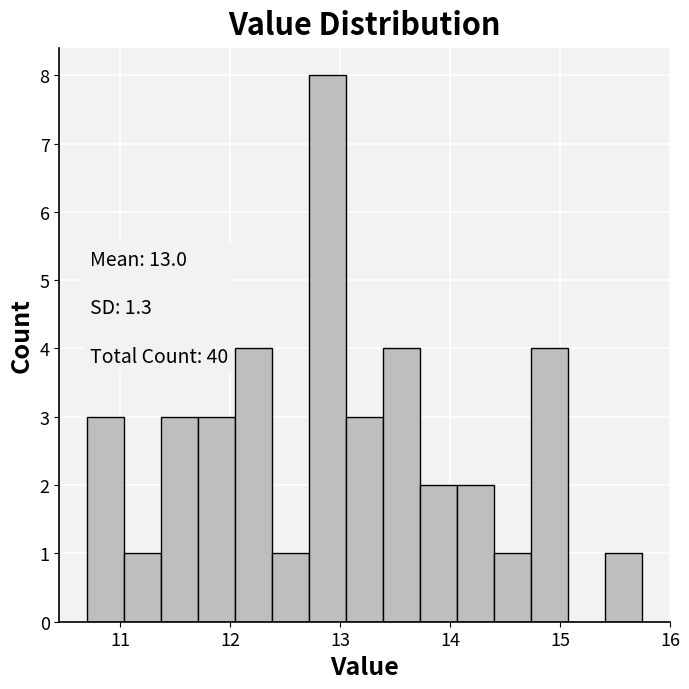

Read against the x-axis, roughly where is the centre of the tallest bar?

12.9